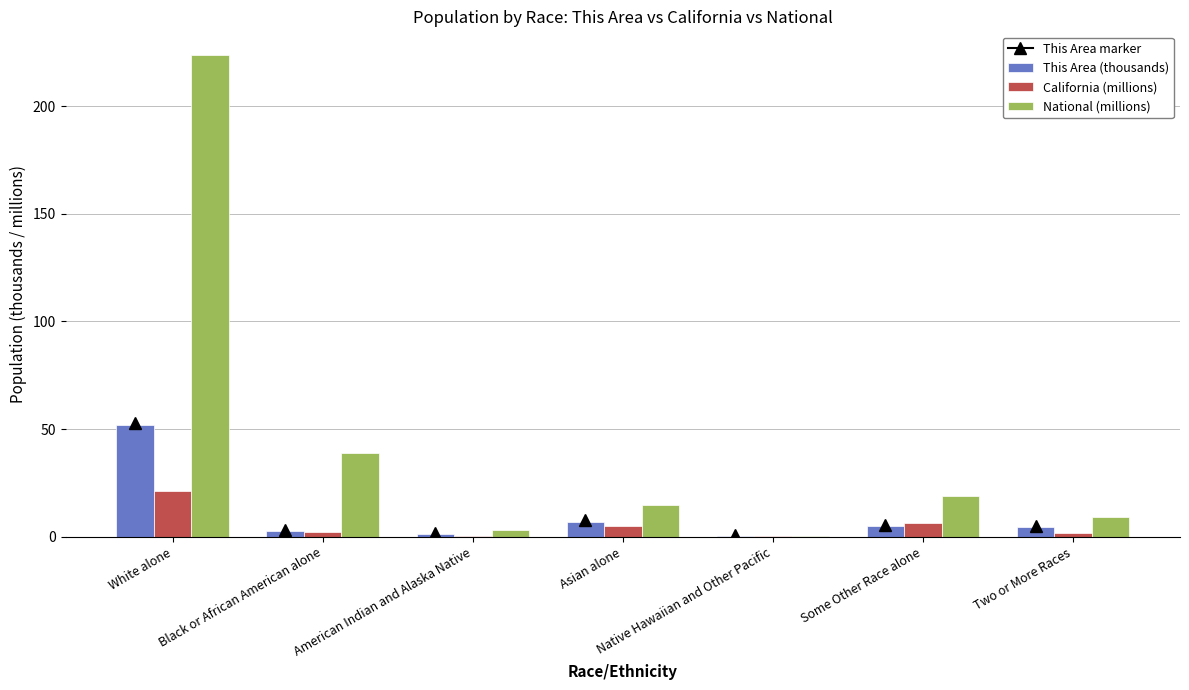

Which label corresponds to the largest value in the chart?

White alone